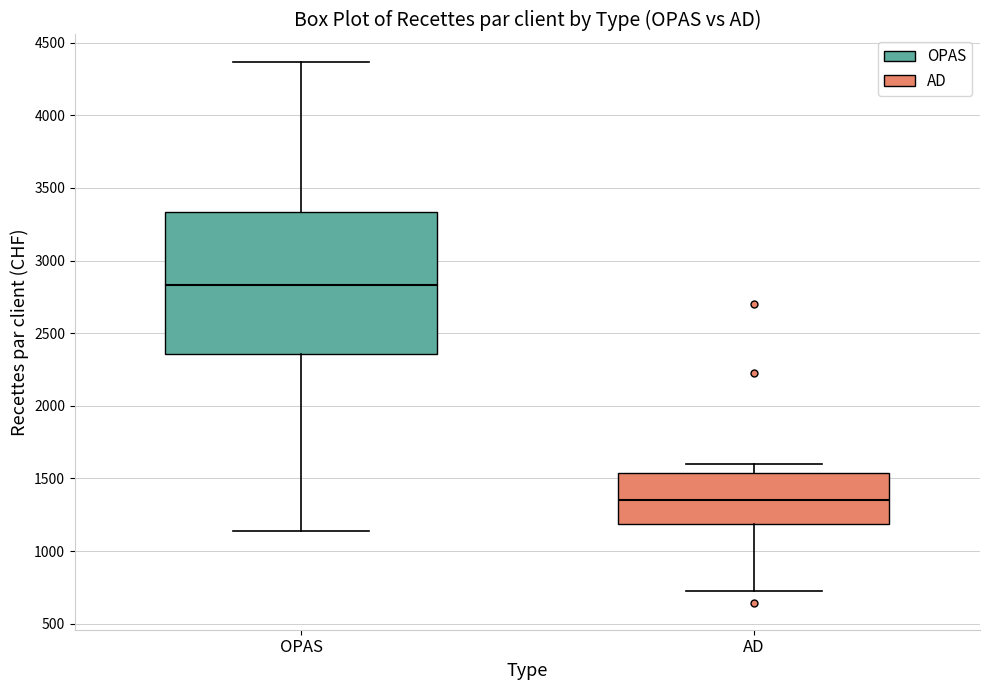

Reading left to right, transcribe this box plot: for each box, give where its median line is, the range the box spans, and where its two whiskers end, as read against the y-axis. The values are not printed on the chart, so give them approximately, as read against the axis.

OPAS: median 2850, box 2350 to 3350, whiskers 1150 to 4350
AD: median 1350, box 1200 to 1550, whiskers 700 to 1600